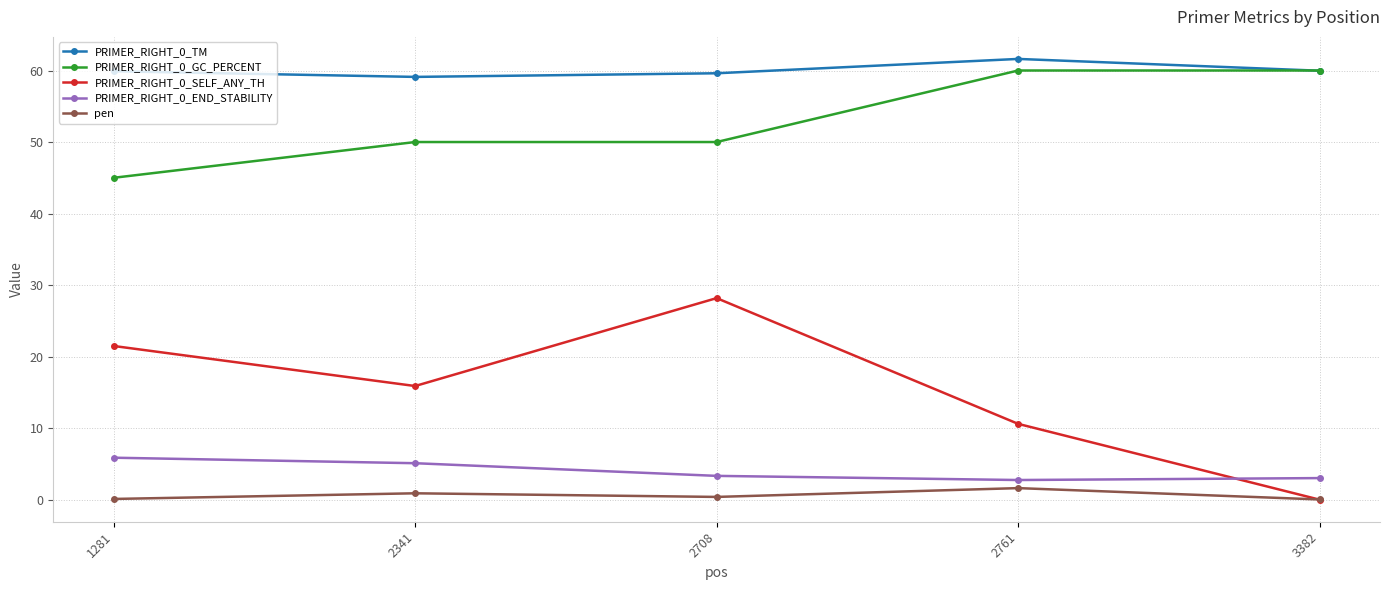

True or false: PRIMER_RIGHT_0_TM has a value of 59.9 at 1281.

True